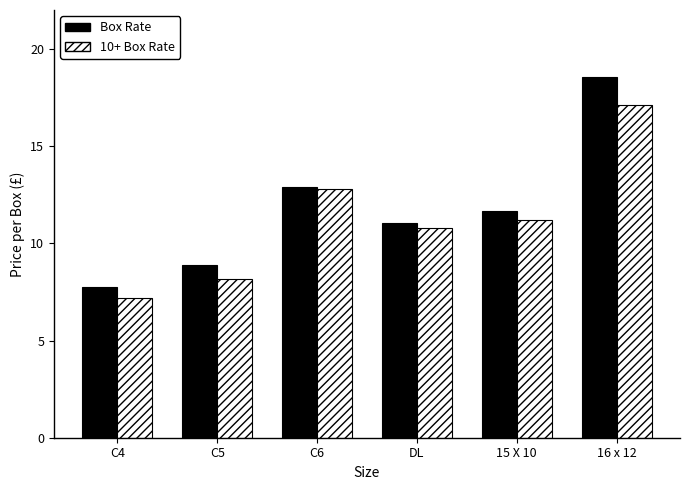

How many bars are there in each group?

2